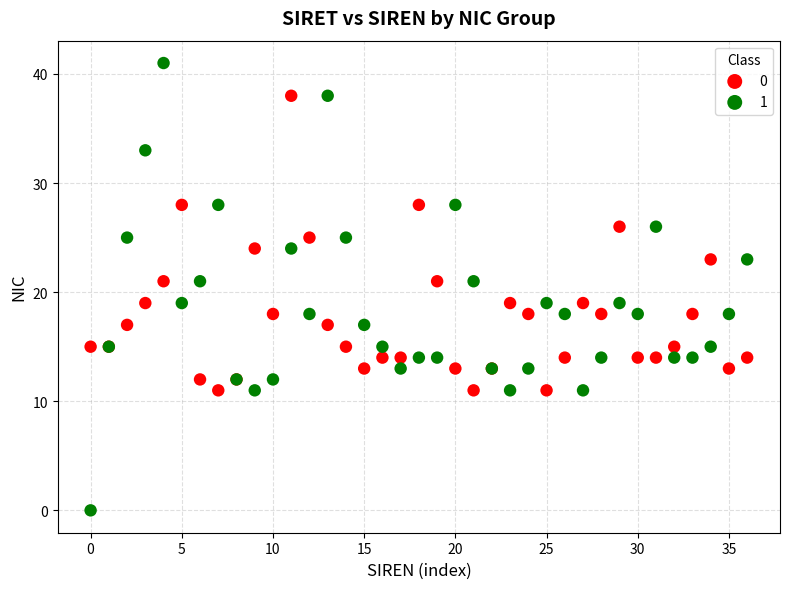

Which series contains the lowest Y value?

1